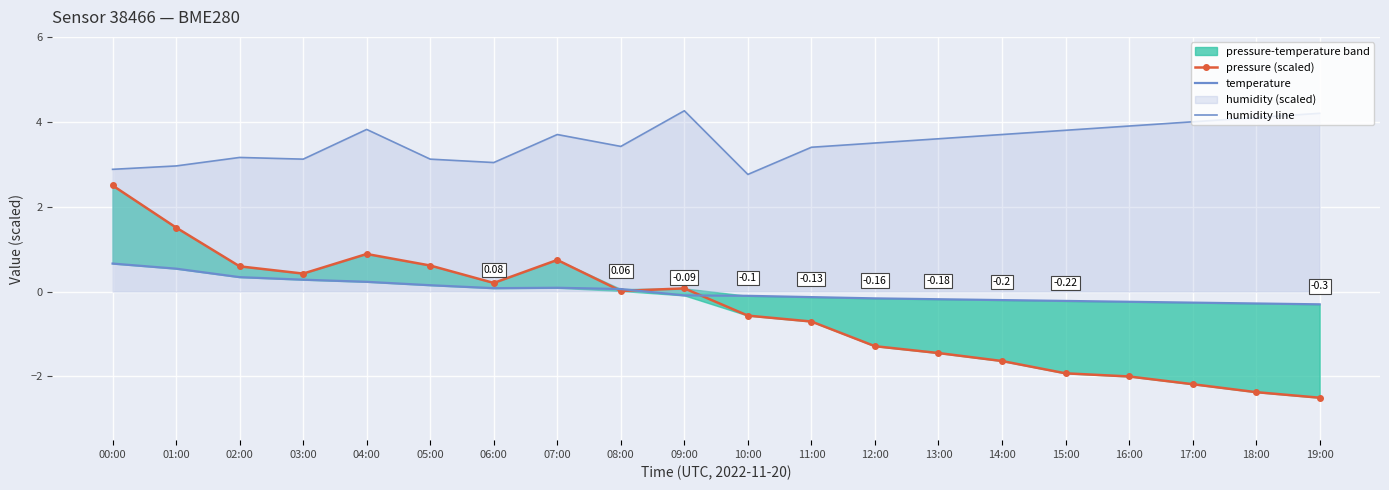

Which category has the lowest value in the temperature series?

19:00